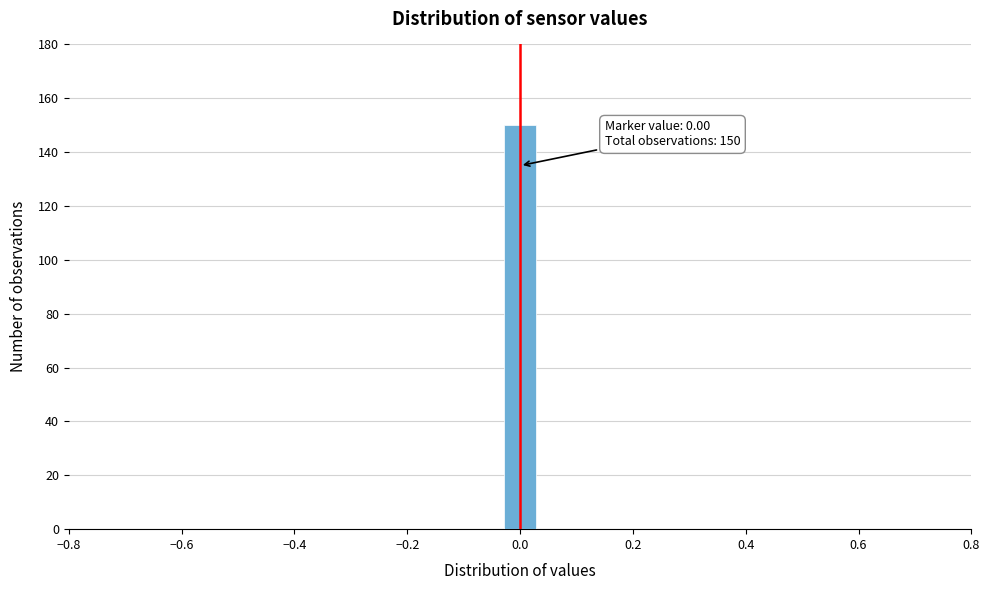

Around what value on the x-axis is the tallest bar? Give the approximate position of its centre, as read against the axis.

0.00